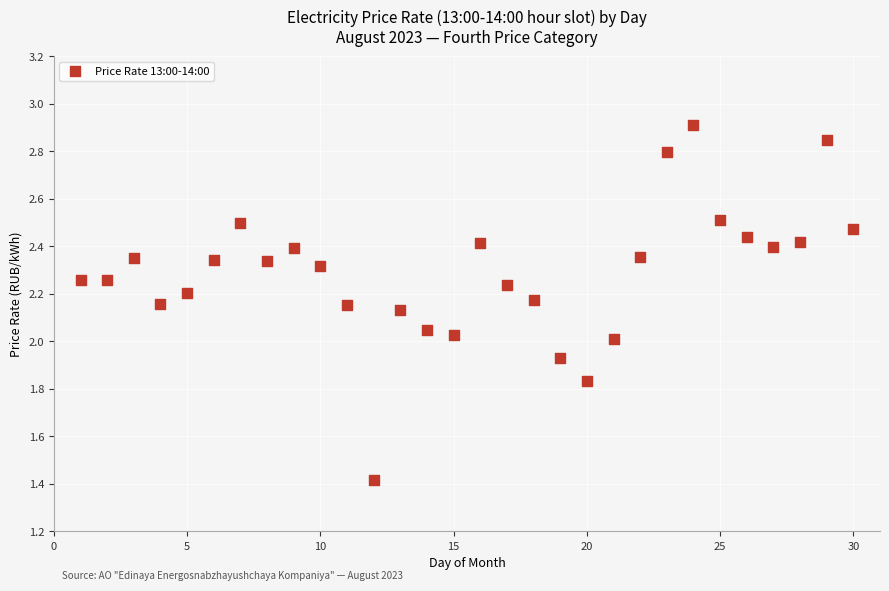

What is the range of Y values (max minus min)?

1.5